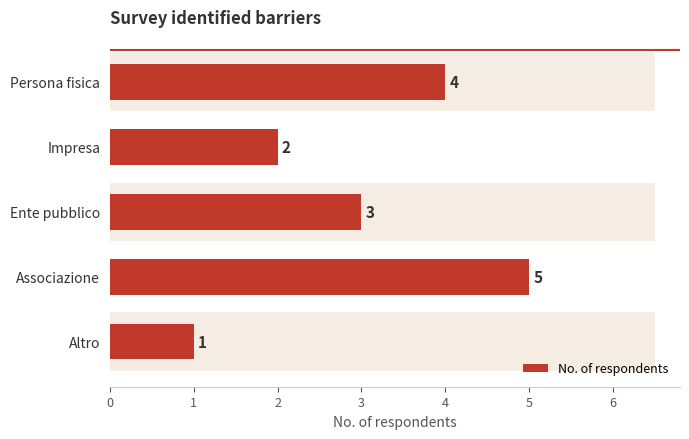

Count the number of values greater than 3.

2